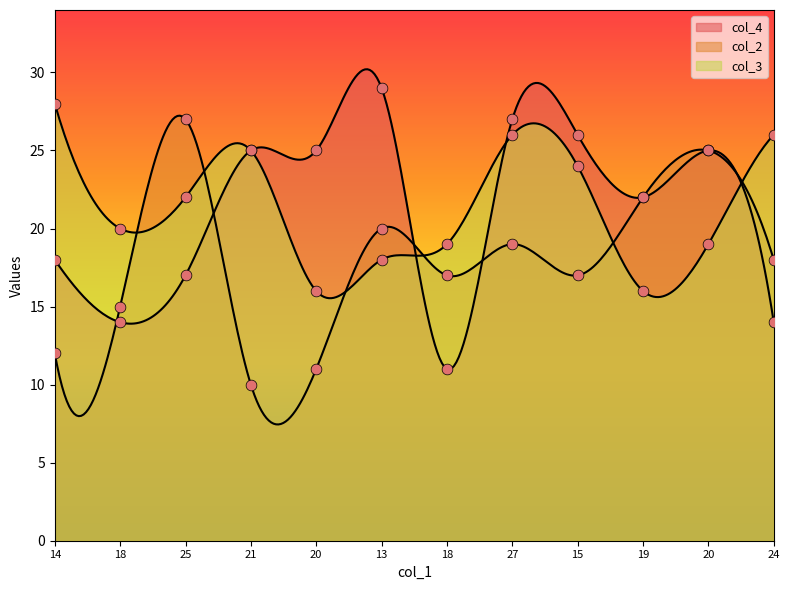

Which series reaches the minimum Y coordinate?

col_2